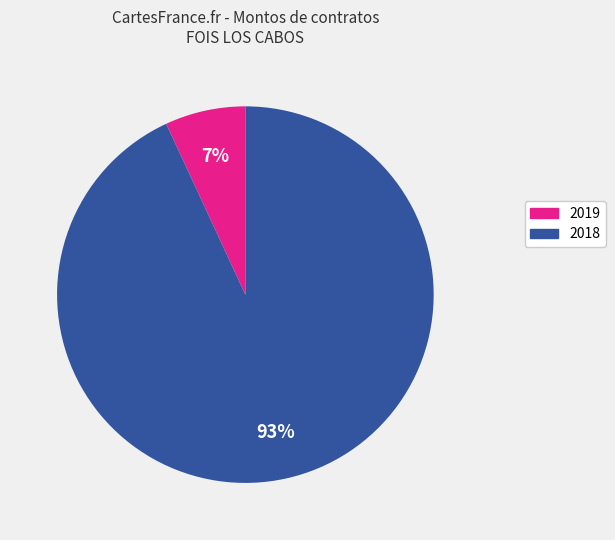

To the nearest percent, what is the difference between the largest and smallest slice percentages?

86%